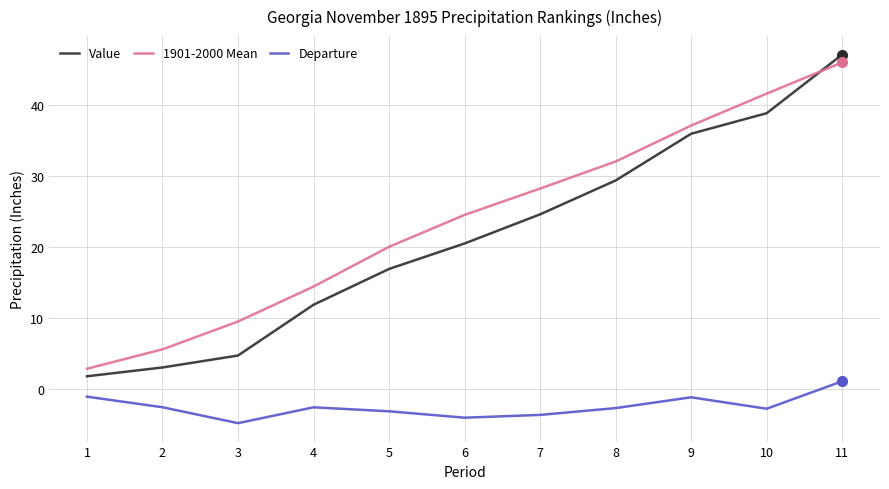

What is the spread (max minus min) of values at 9?

38.3